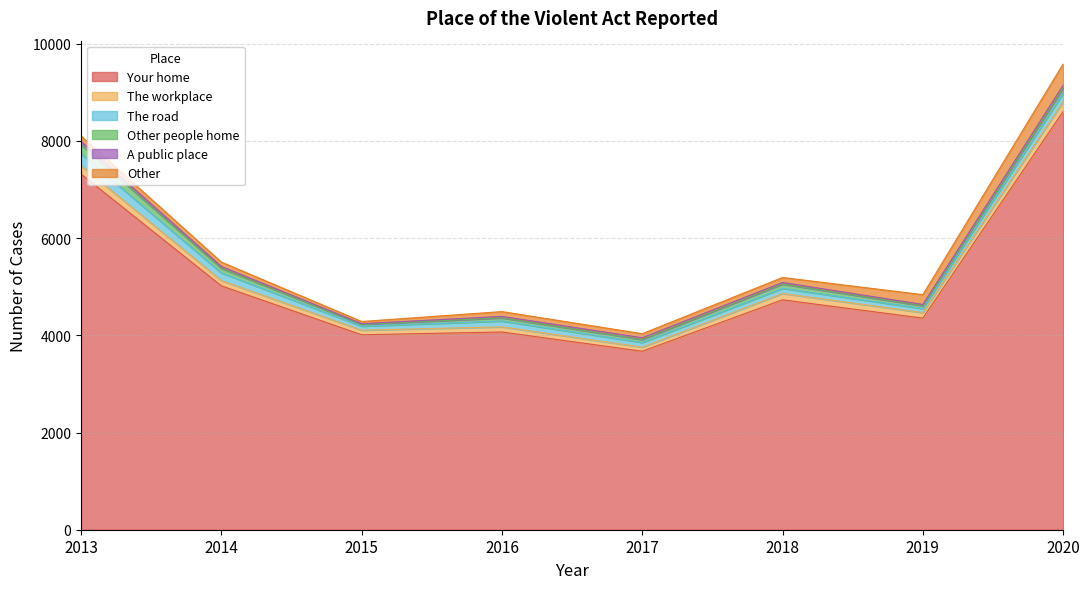

Where is A public place nearest to the value 40?

2014